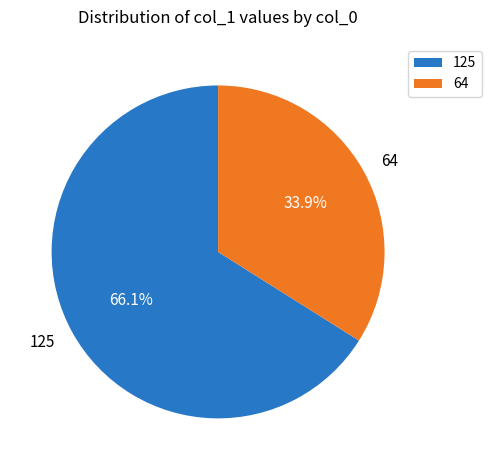

Does any single category account for the majority?

Yes